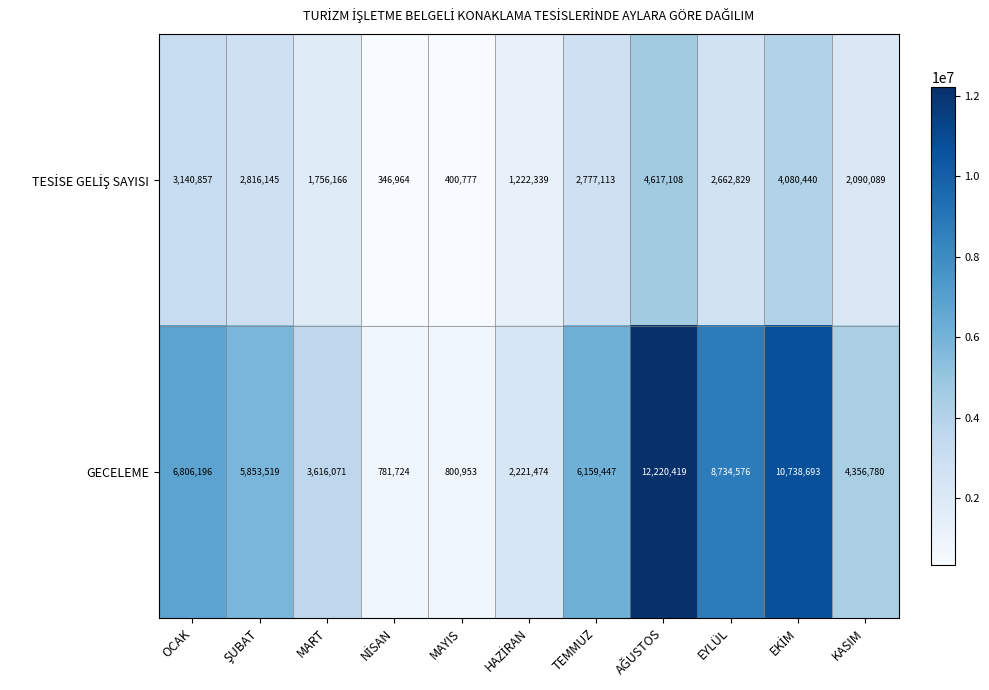

What is the difference between the GECELEME values at MART and TEMMUZ?

2543376